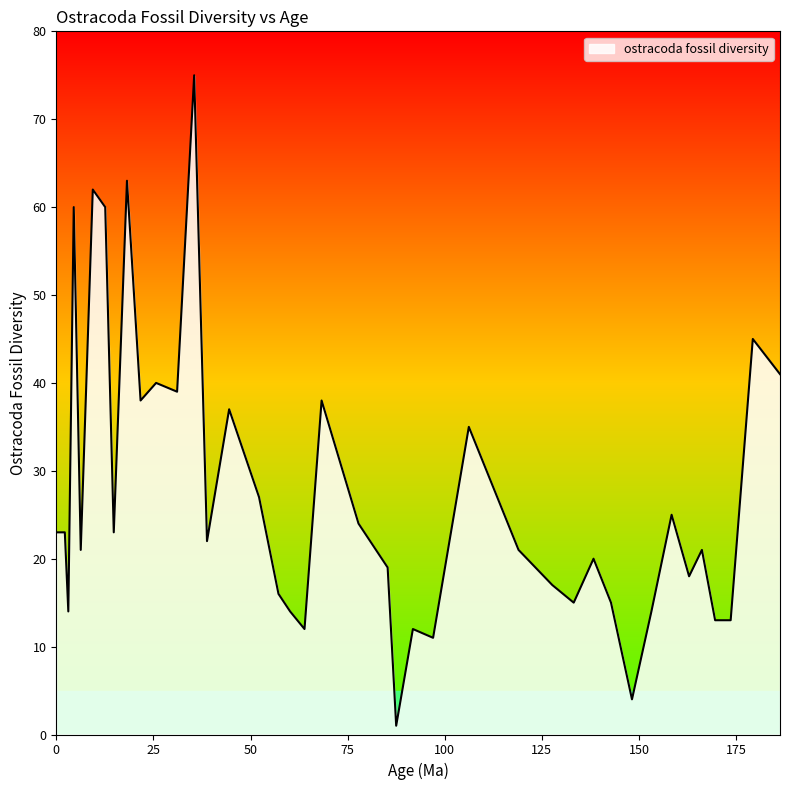

What is the difference between the maximum and minimum values?

74